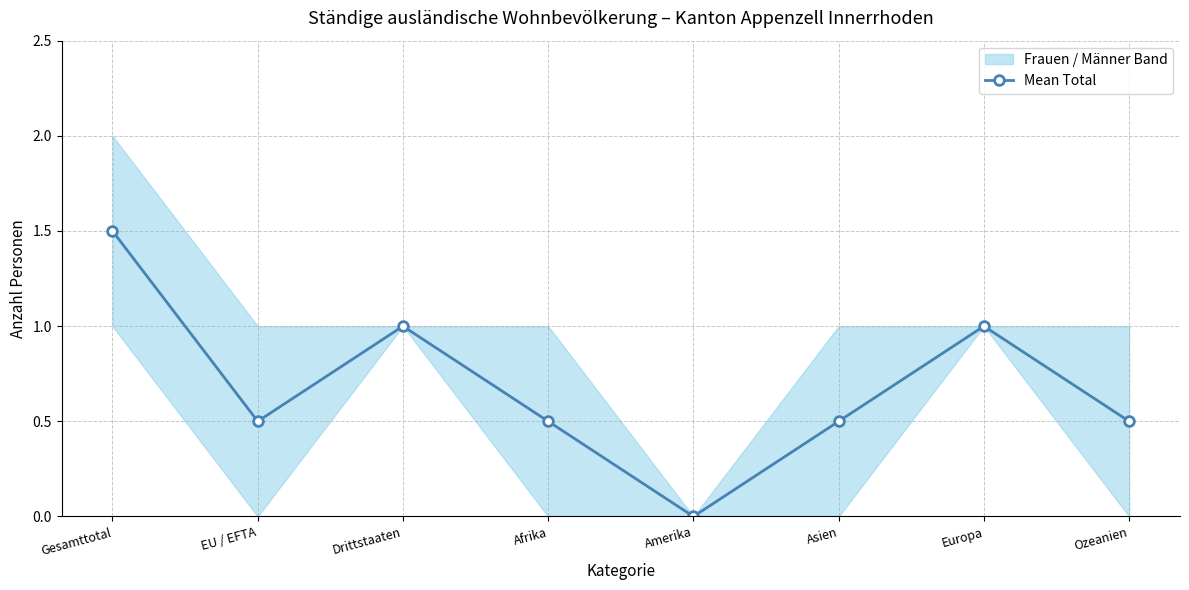

What is the value of the 1st point from the left?

1.5